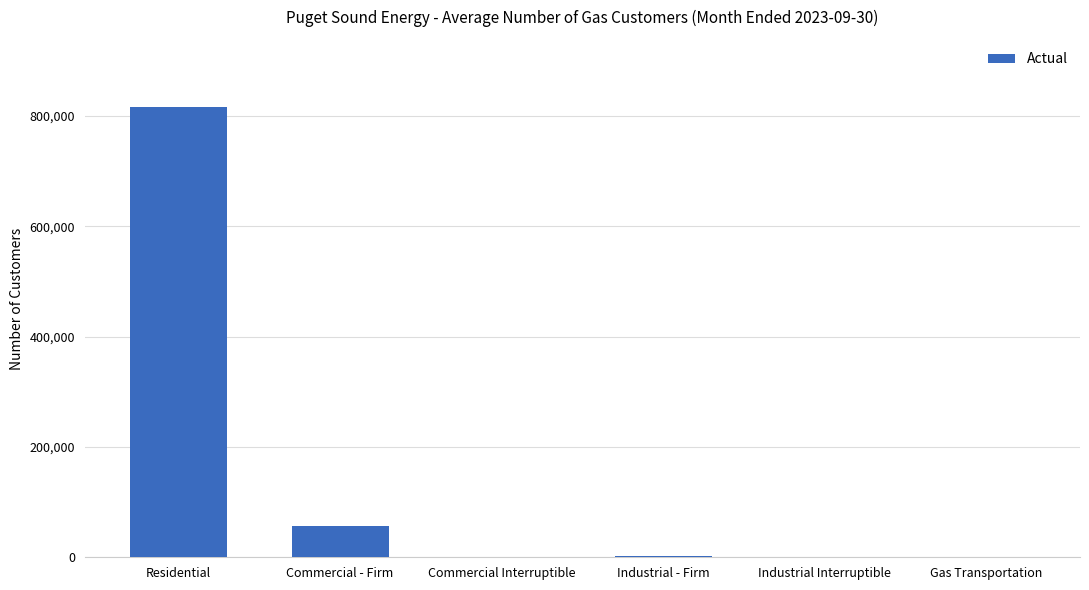

Where does the data first go above 2253?

Residential